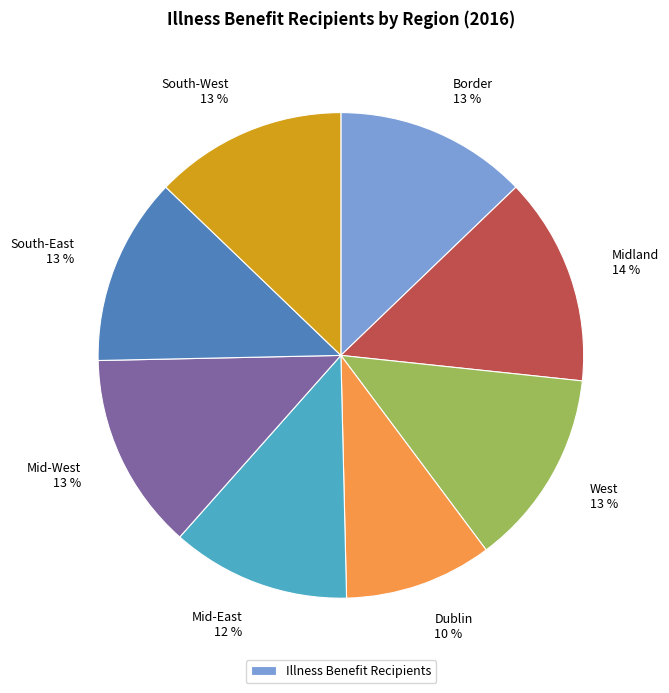

To the nearest percent, what is the difference between the largest and smallest slice percentages?

4%